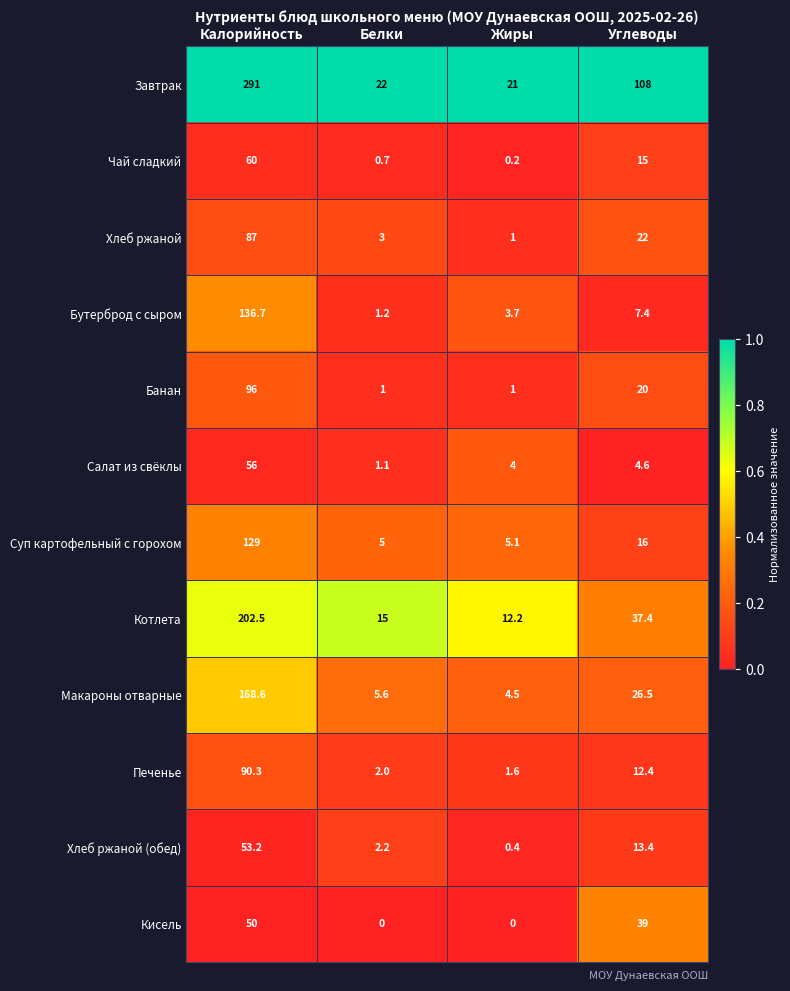

What is the difference between the maximum and minimum values in the Кисель series?

50.0